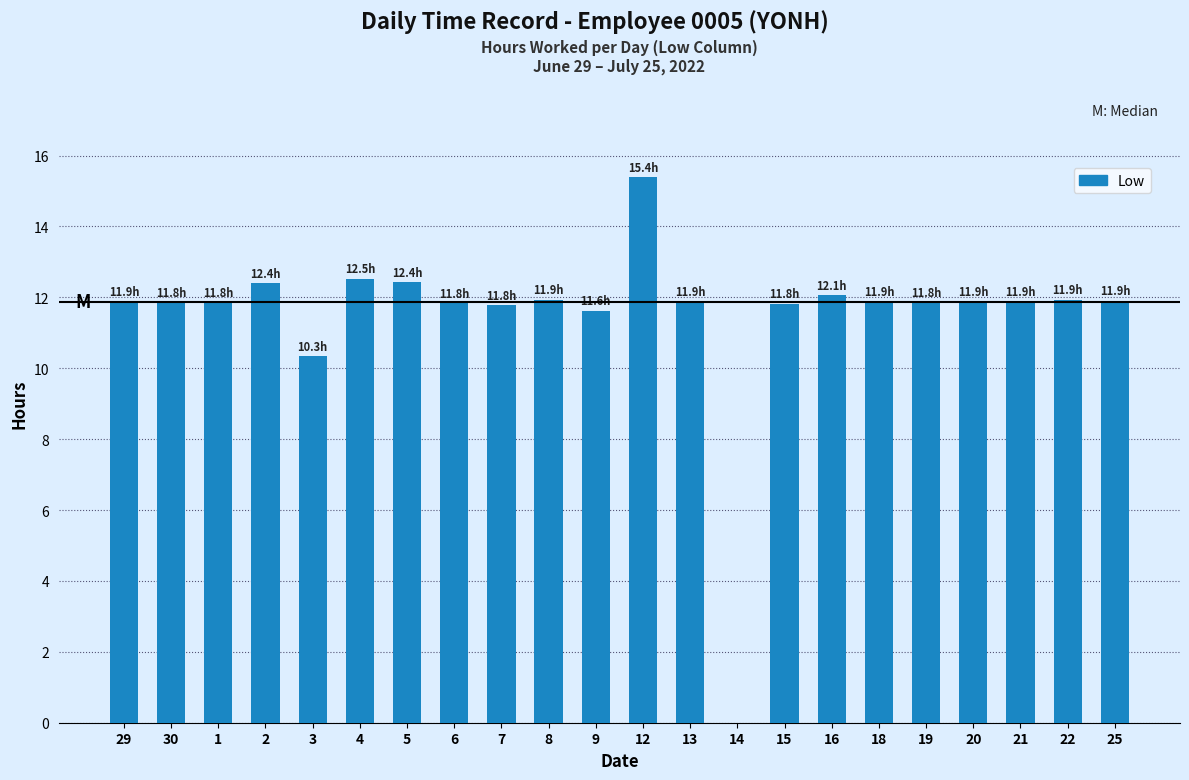

Which has a higher value, 7 or 3?

7